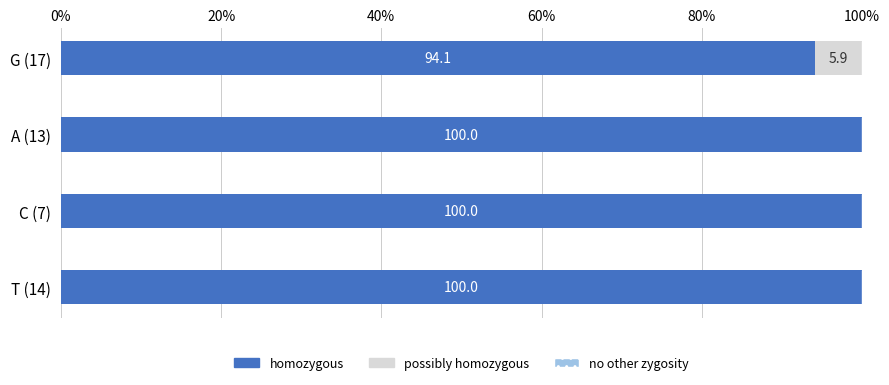

The value of homozygous at C (7) is 175.5. True or false?

False